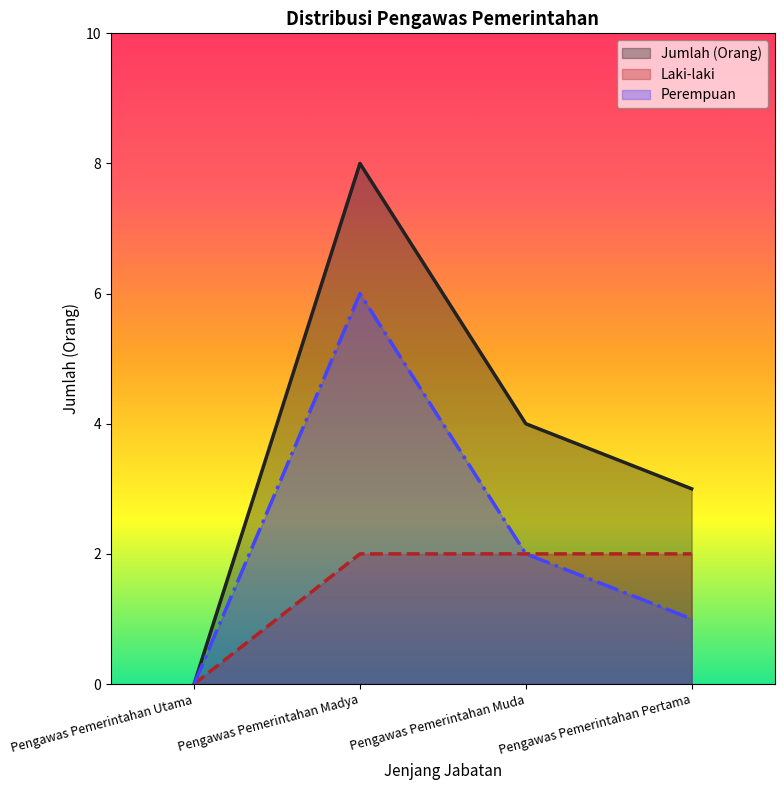

Between Pengawas Pemerintahan Madya and Pengawas Pemerintahan Pertama, which is larger?

Pengawas Pemerintahan Madya